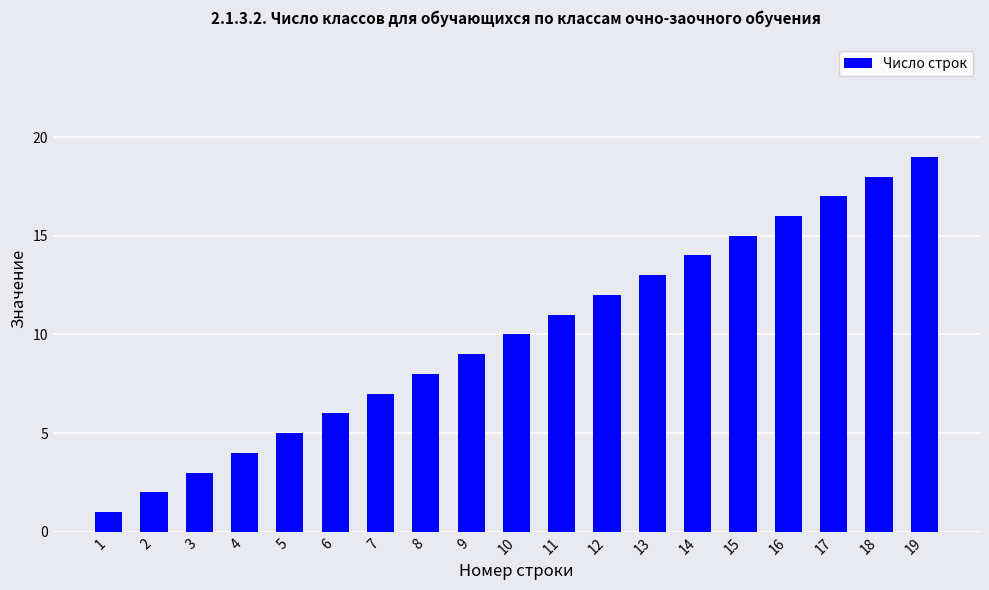

How many series are shown in this chart?

1